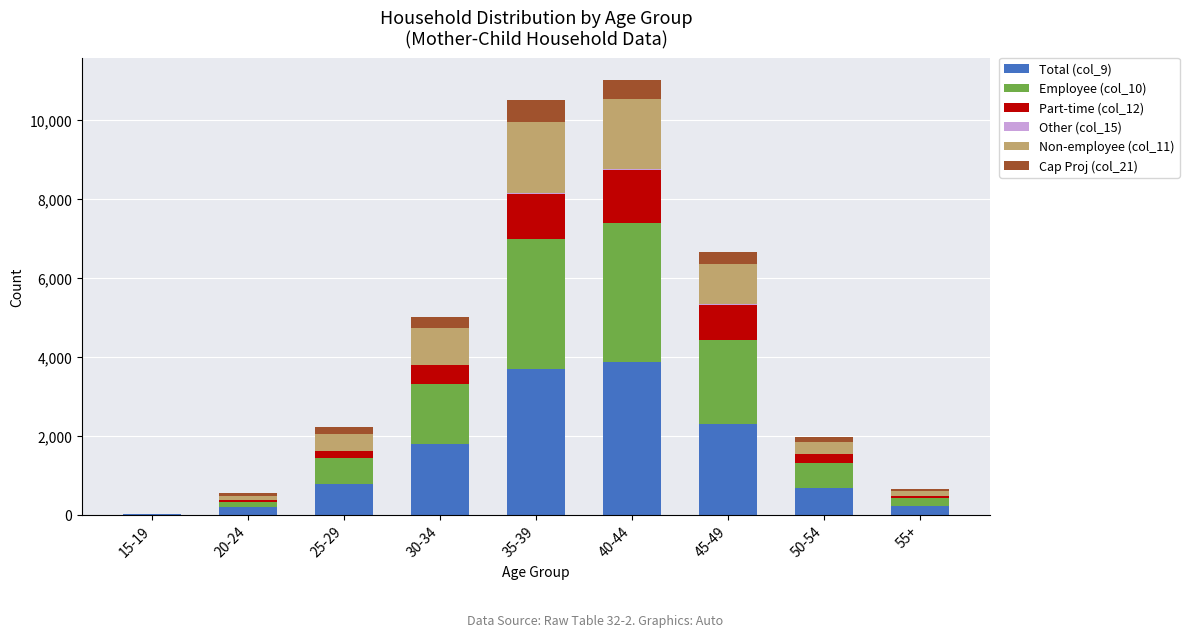

What position from the left is 45-49?

7